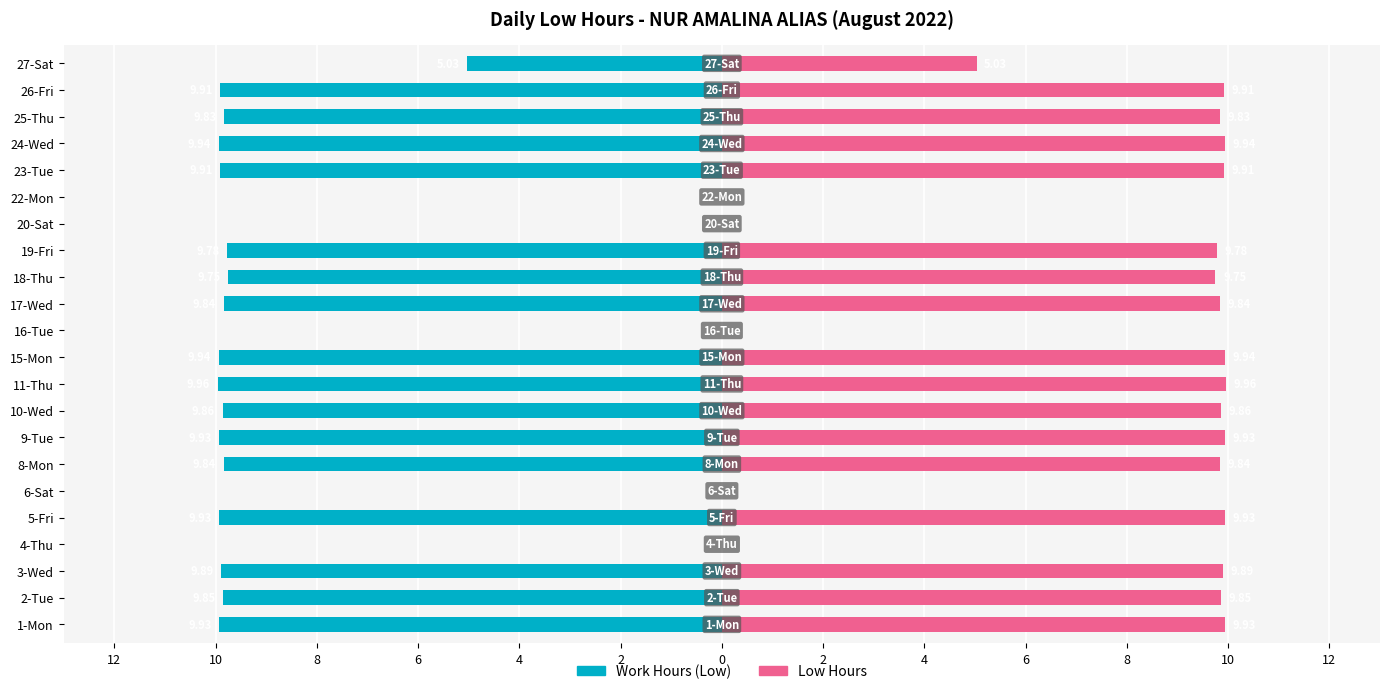

How many distinct data groups are displayed?

2